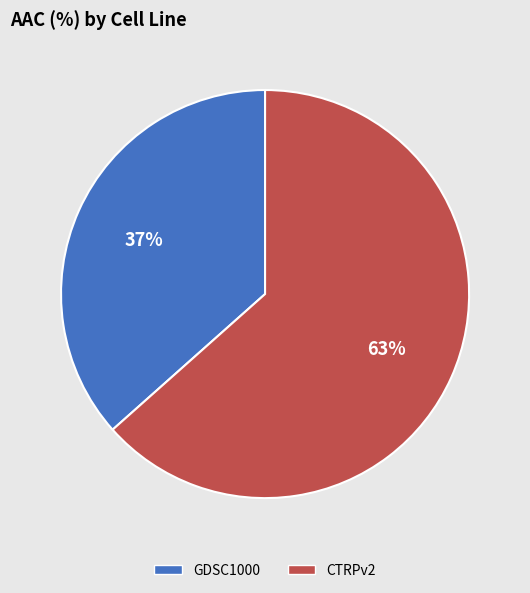

True or false: GDSC1000 accounts for 37% of the total.

True